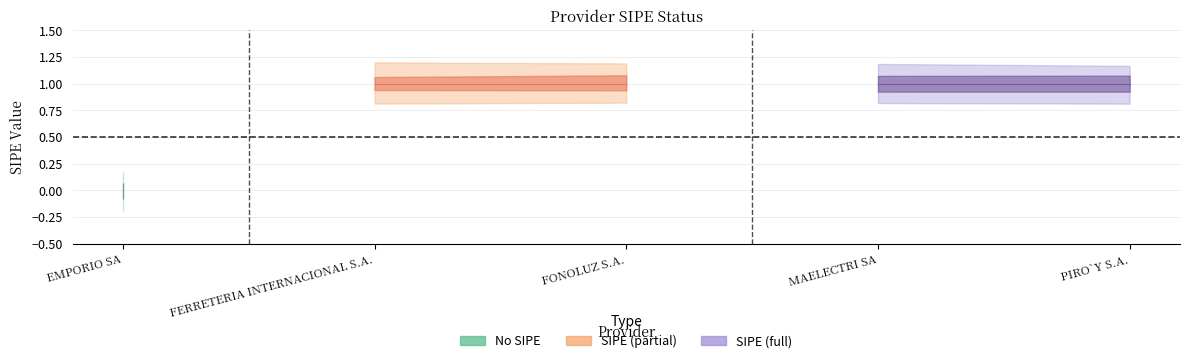

List the labels in order of value, smallest first.

EMPORIO SA, FERRETERIA INTERNACIONAL S.A., FONOLUZ S.A., MAELECTRI SA, PIRO`Y S.A.